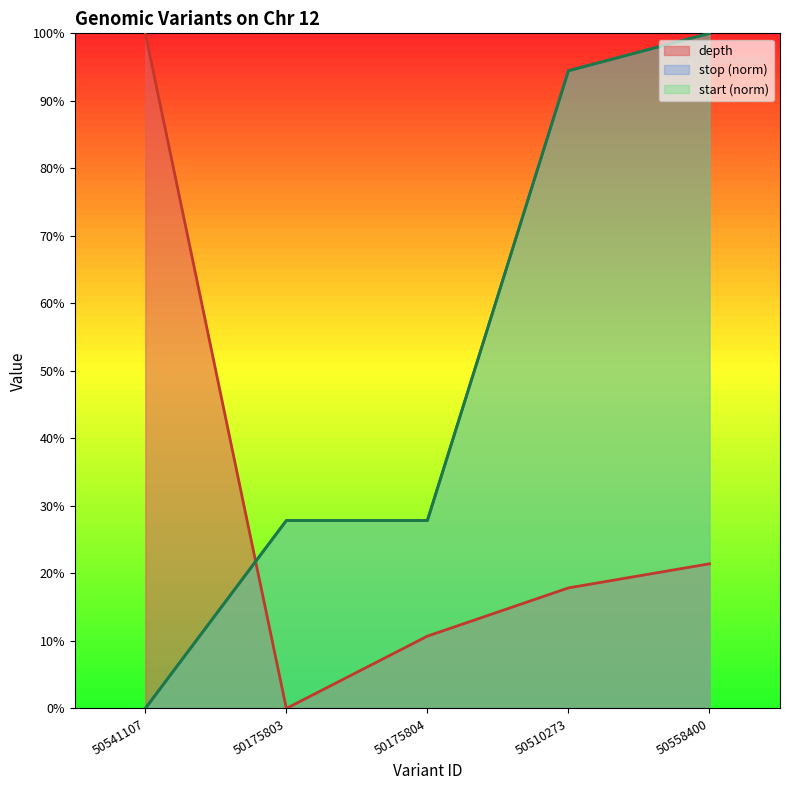

At which label does depth reach its minimum?

50175803